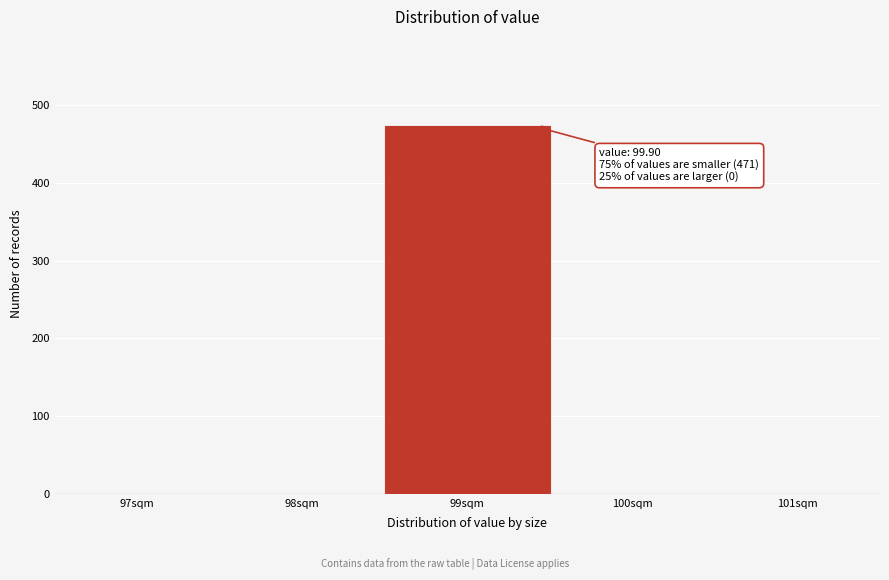

Reading left to right, what are all the values shown in this chart?

97sqm=0	98sqm=0	99sqm=473	100sqm=0	101sqm=0